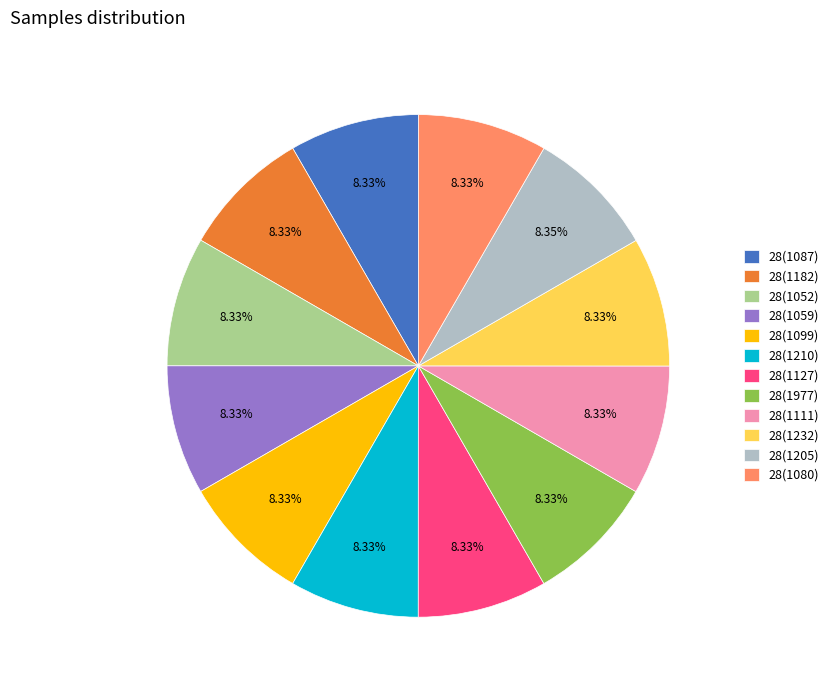

True or false: 28(1052) accounts for 3% of the total.

False